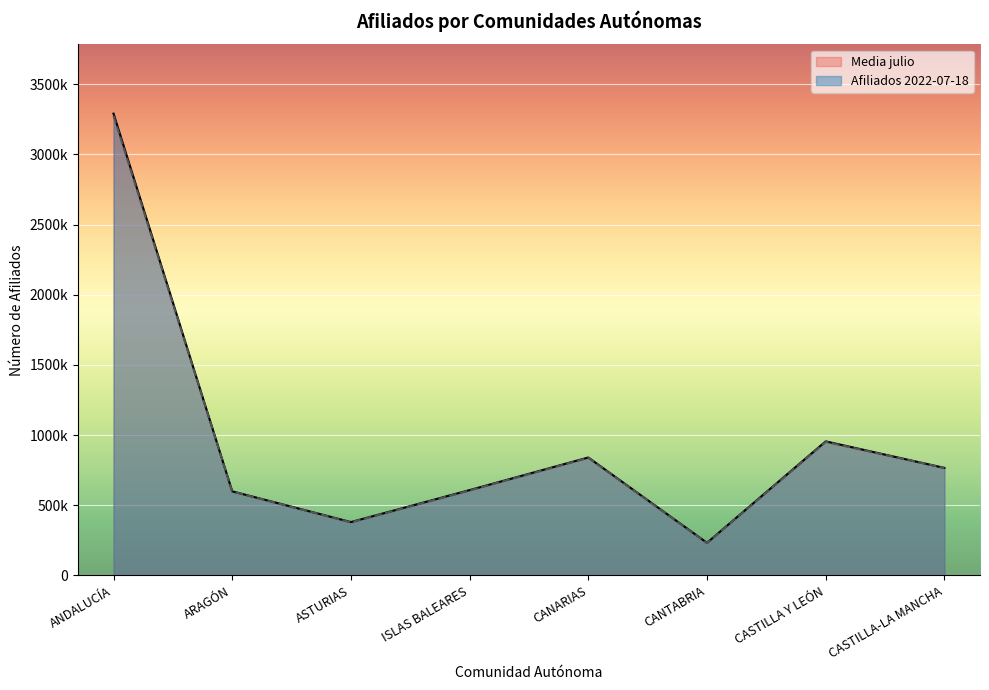

How many distinct data groups are displayed?

2